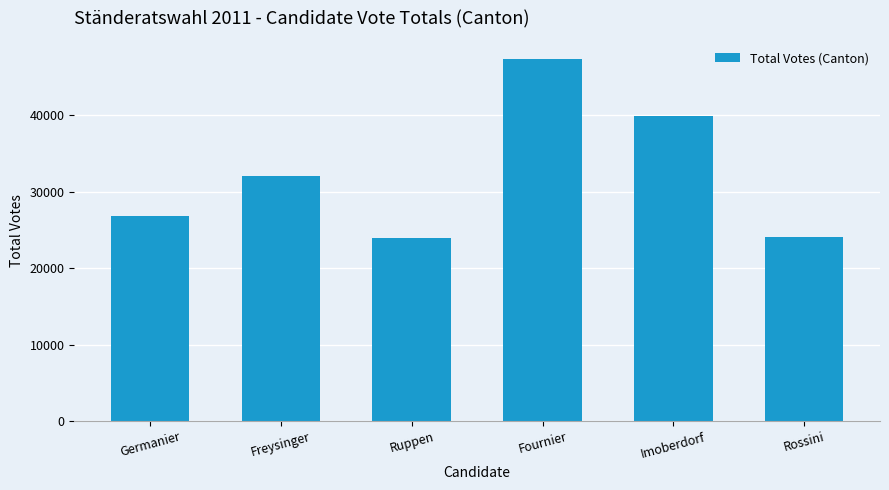

Are the bars grouped side by side (vs. stacked)?

No